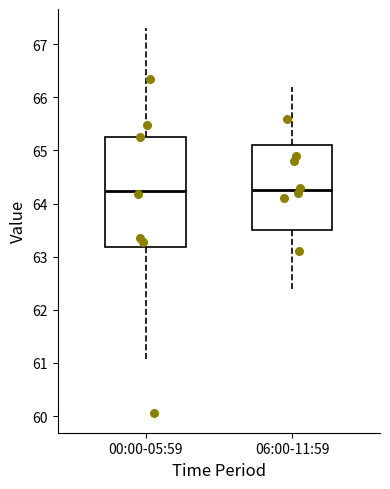

Comparing the boxes themselves (not the whiskers), which one is the tallest?

00:00-05:59